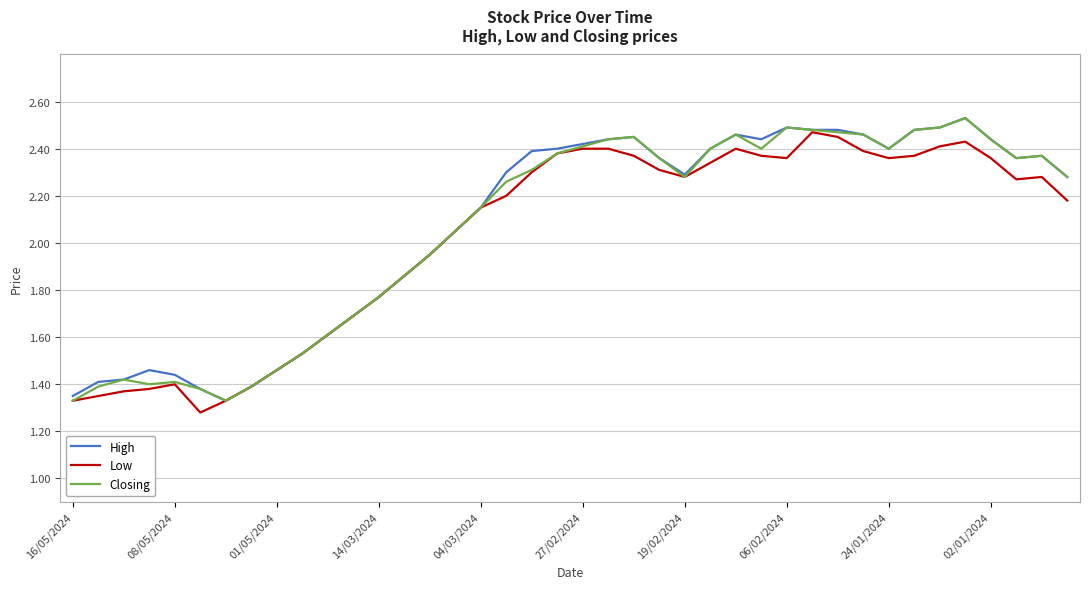

At how many categories does at least one series exceed 2?

25